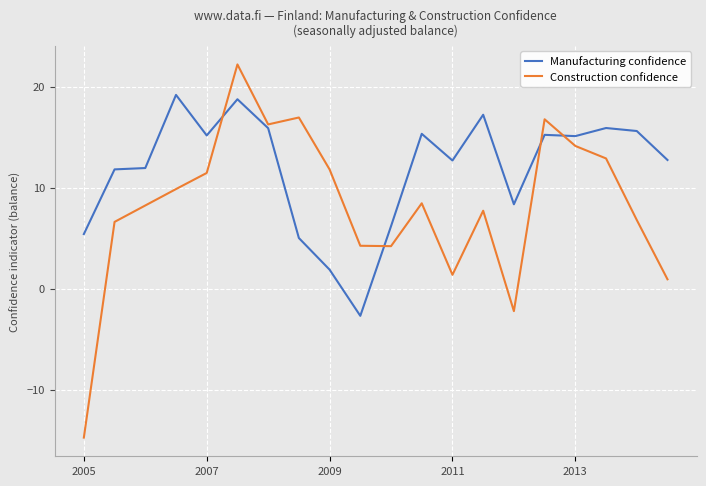

Rank the series by their maximum value, from highest to lowest.

Construction confidence, Manufacturing confidence